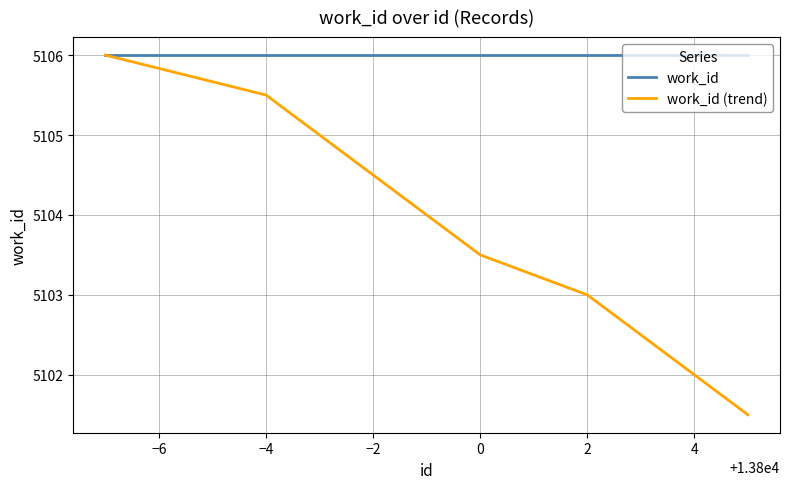

List the series in order of their overall mean, lowest first.

work_id (trend), work_id